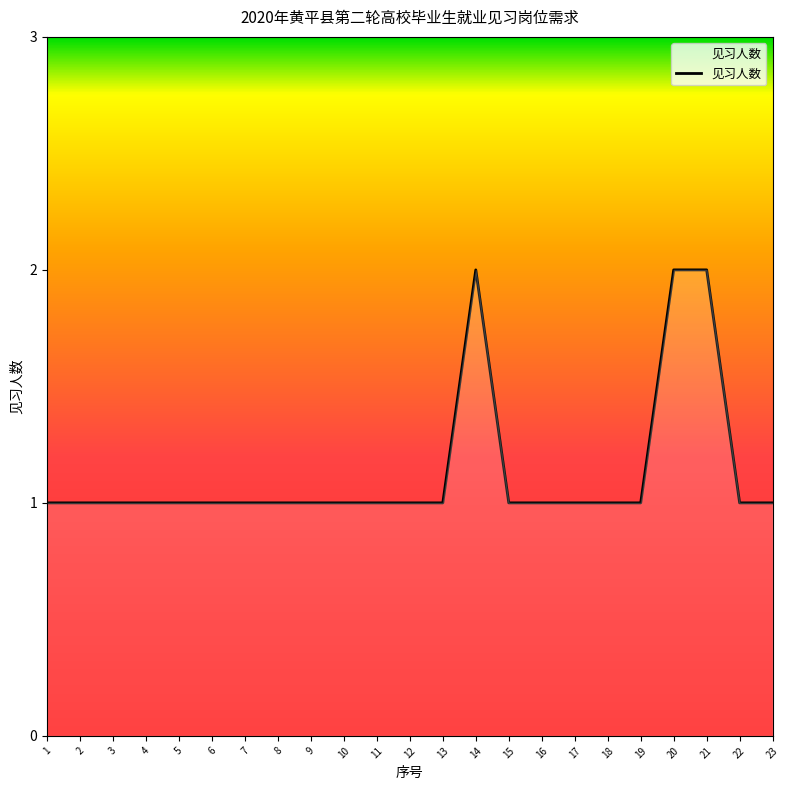

What is the minimum value shown in the chart?

1